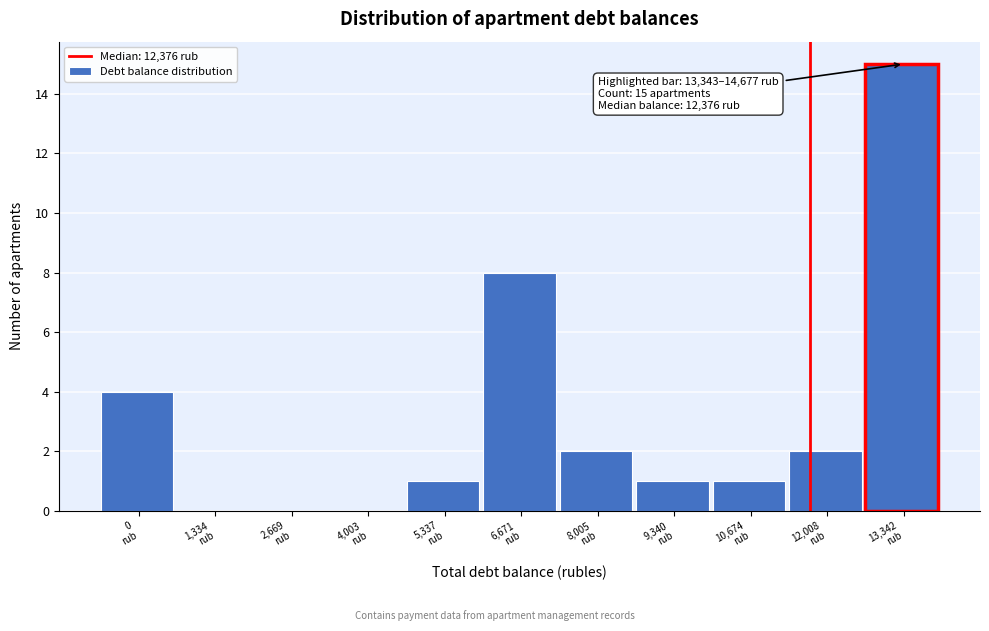

What is the greatest value displayed?

15